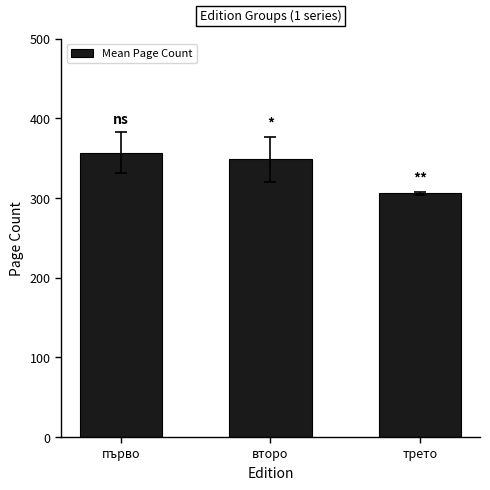

The chart shows a value of 492.6 at трето. True or false?

False